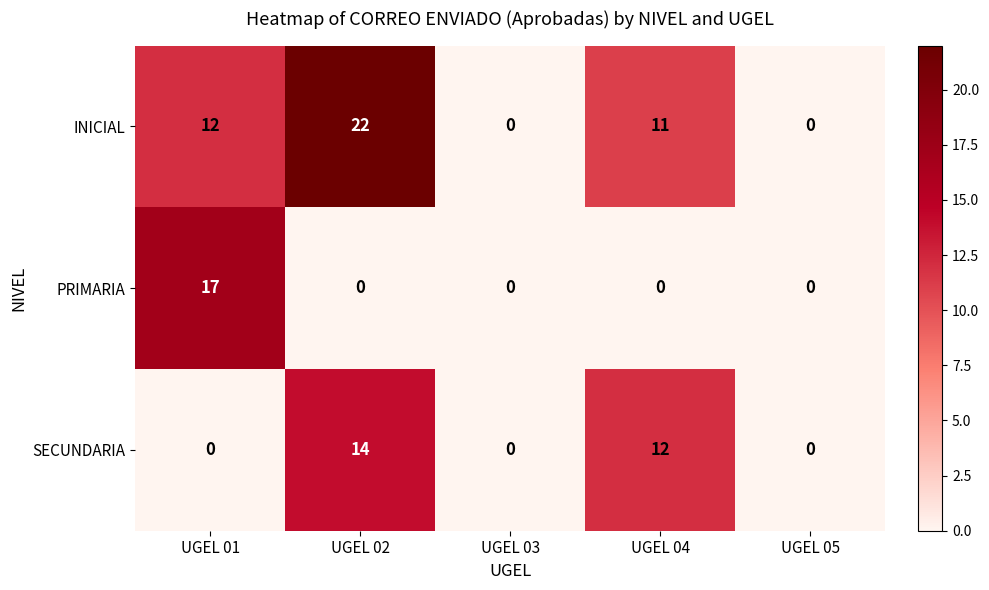

What is the highest value of the PRIMARIA series?

17